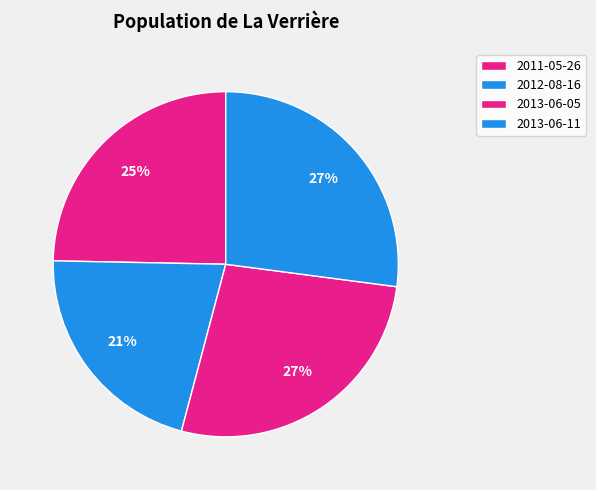

What is the change in value from 2012-08-16 to 2013-06-05?

+1605